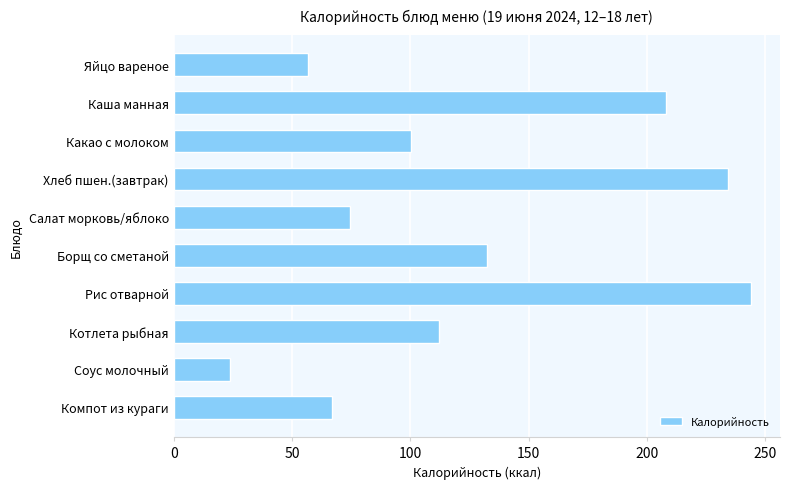

What is the average value?

125.3